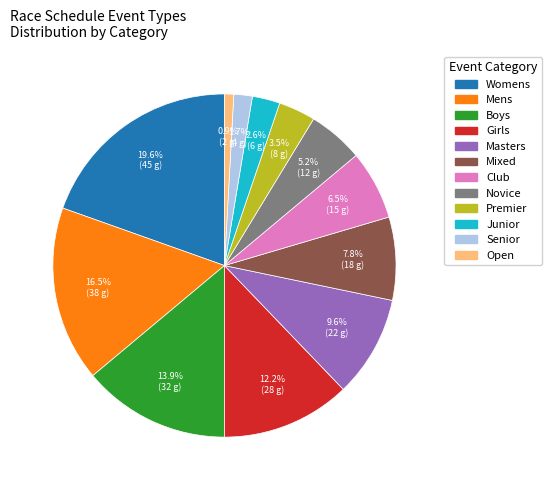

Count the number of slices in the pie.

12